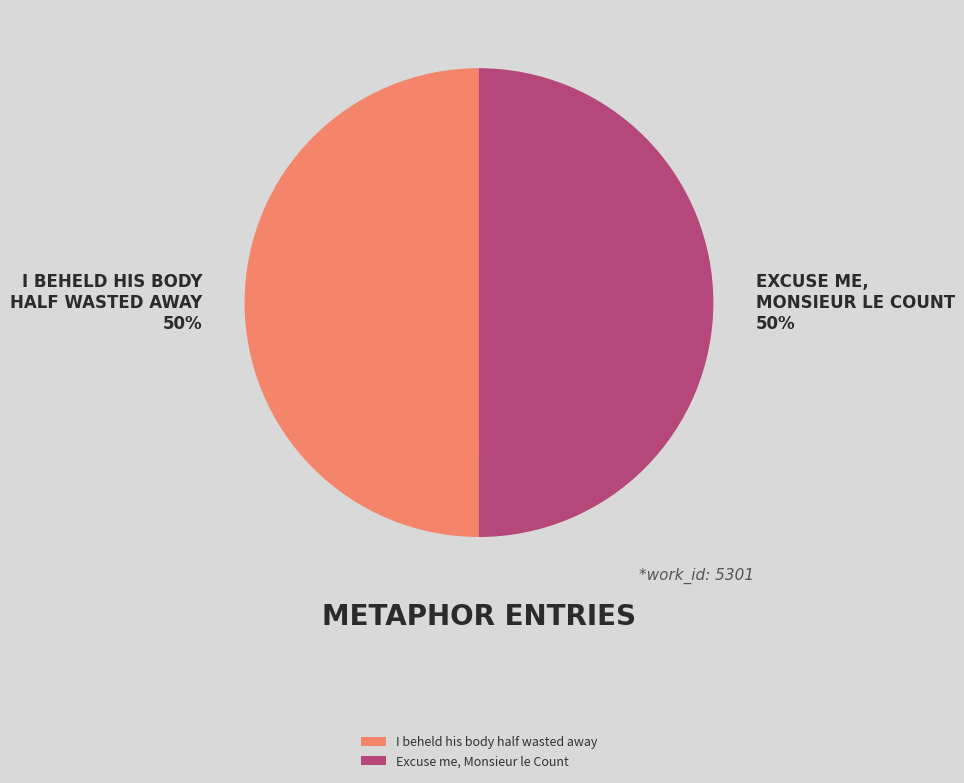

To the nearest percent, what percentage of the pie is I beheld his body half wasted away?

50%